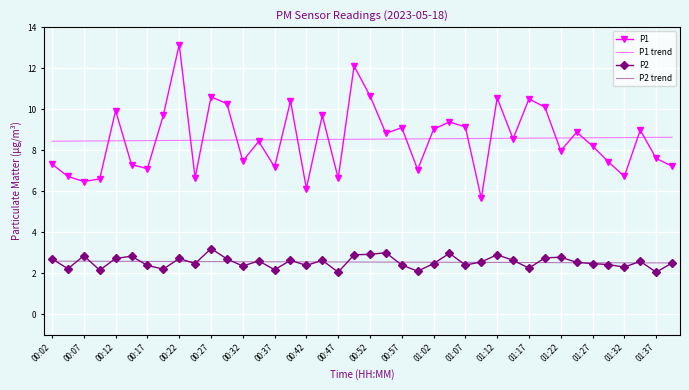

True or false: P1 and P2 trend cross at least once.

False